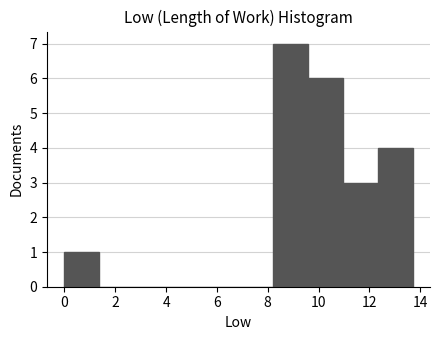

Reading left to right, transcribe this chart: for each bar, give the range it covers on the x-axis and its height. Neither the bar edges nor the heights are printed on the chart, so give them approximately, as read against the axes.

0.0 to 1.4: 1
1.4 to 2.8: 0
2.8 to 4.2: 0
4.2 to 5.4: 0
5.4 to 6.8: 0
6.8 to 8.2: 0
8.2 to 9.6: 7
9.6 to 11.0: 6
11.0 to 12.4: 3
12.4 to 13.8: 4